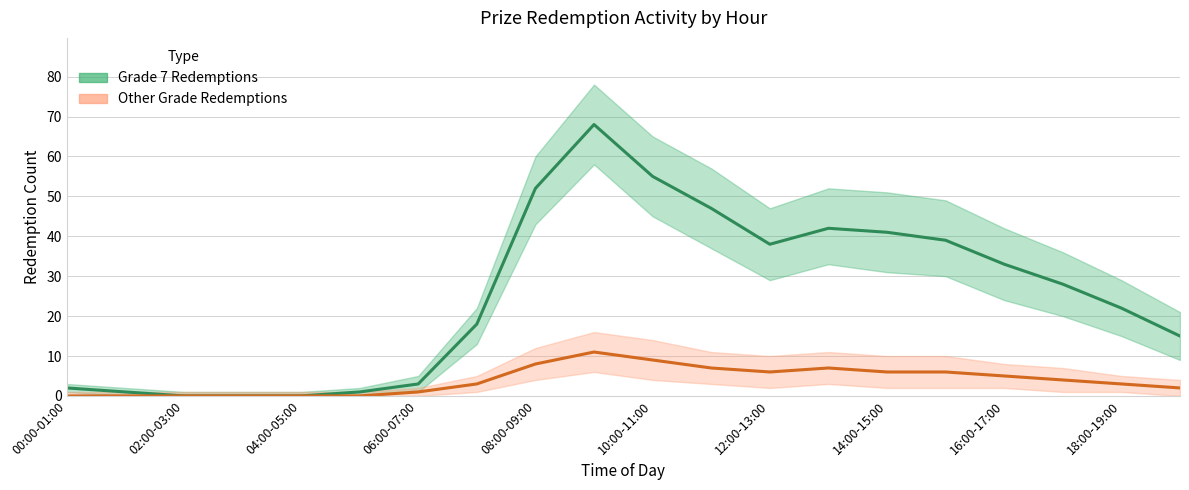

Which series has the largest total across all categories?

Grade 7 Redemptions